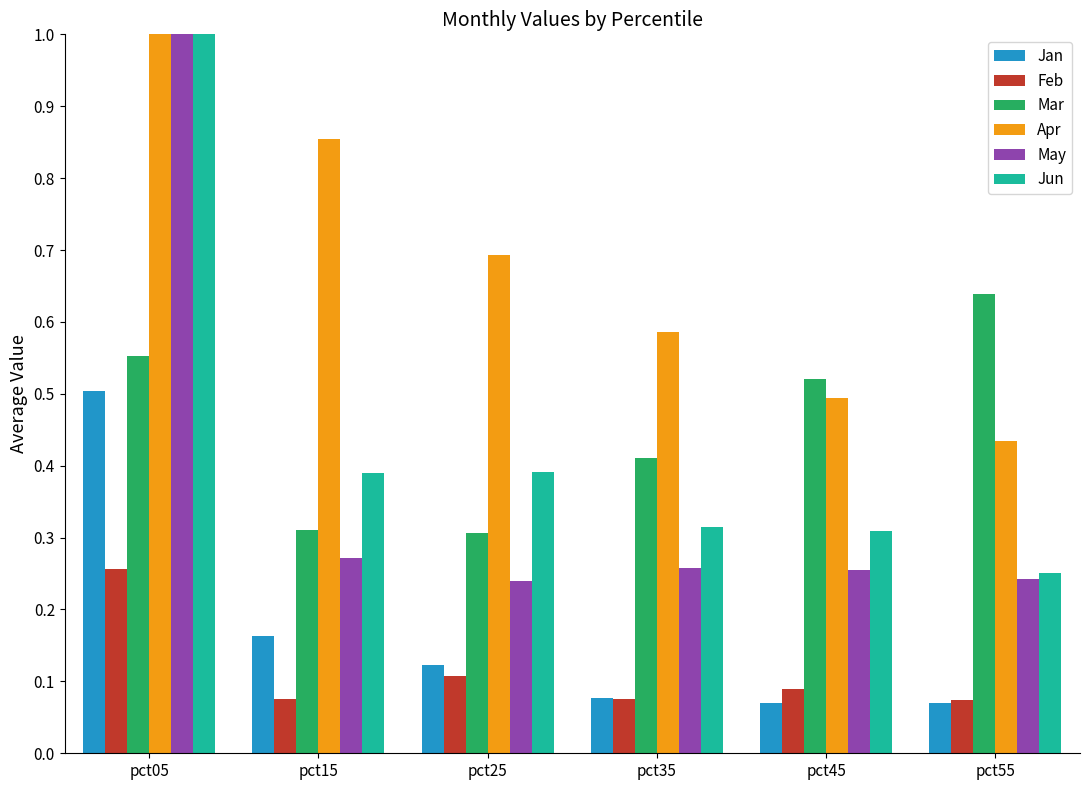

What is the total value across all series at pct25?

1.9